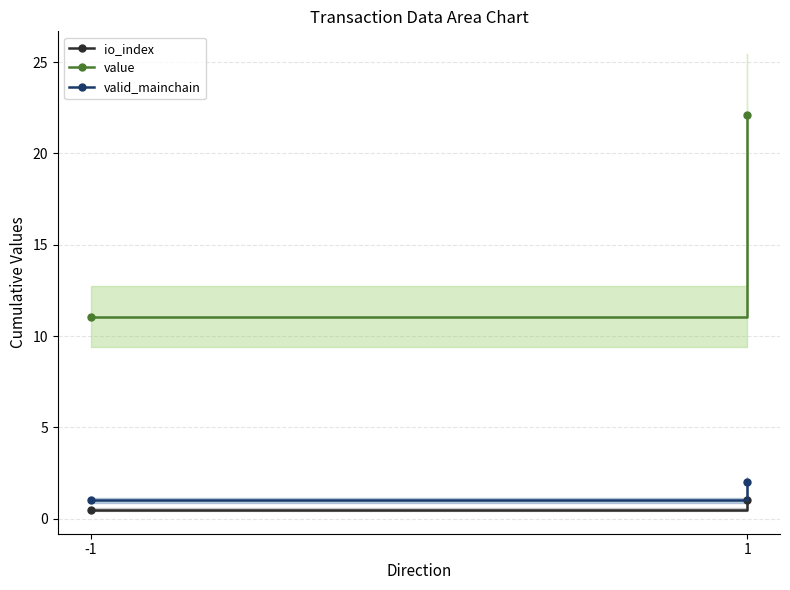

Reading left to right, transcribe all the data shown in this chart.

io_index: 0.5	1.0
value: 11.1	22.1
valid_mainchain: 1.0	2.0